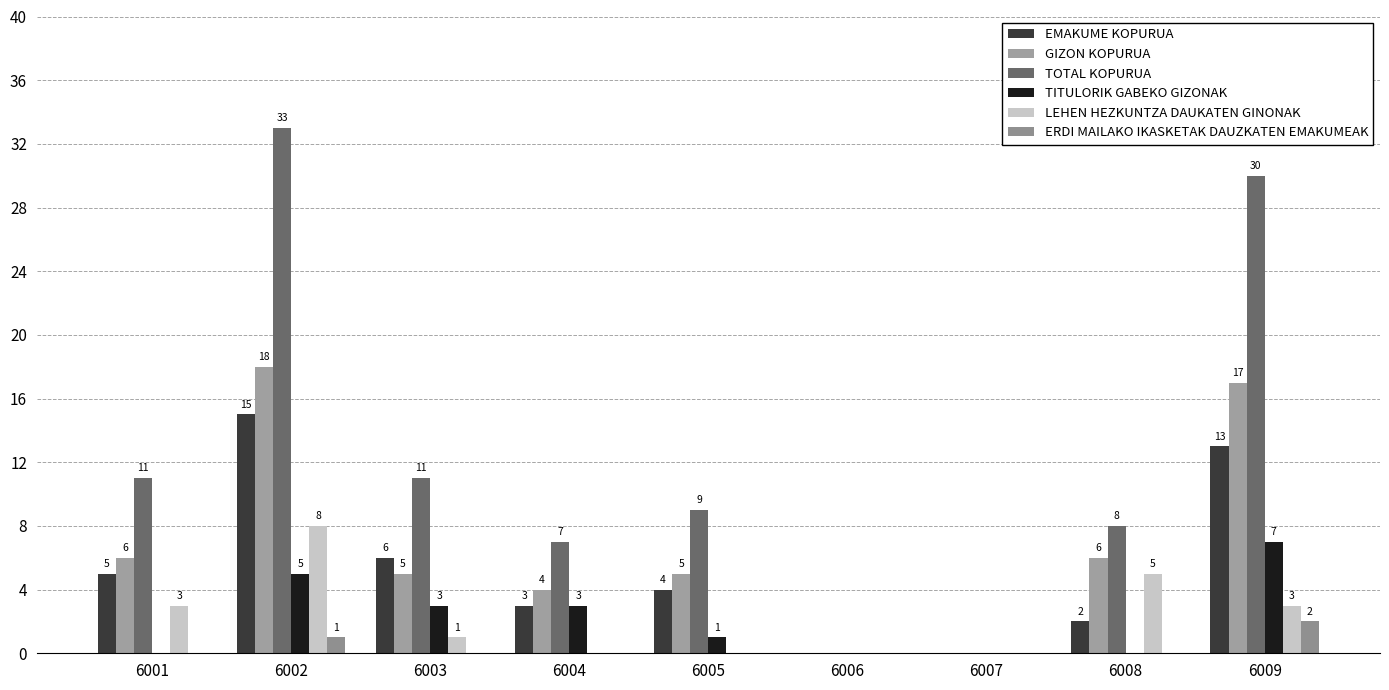

Which label corresponds to the largest value in the chart?

6002